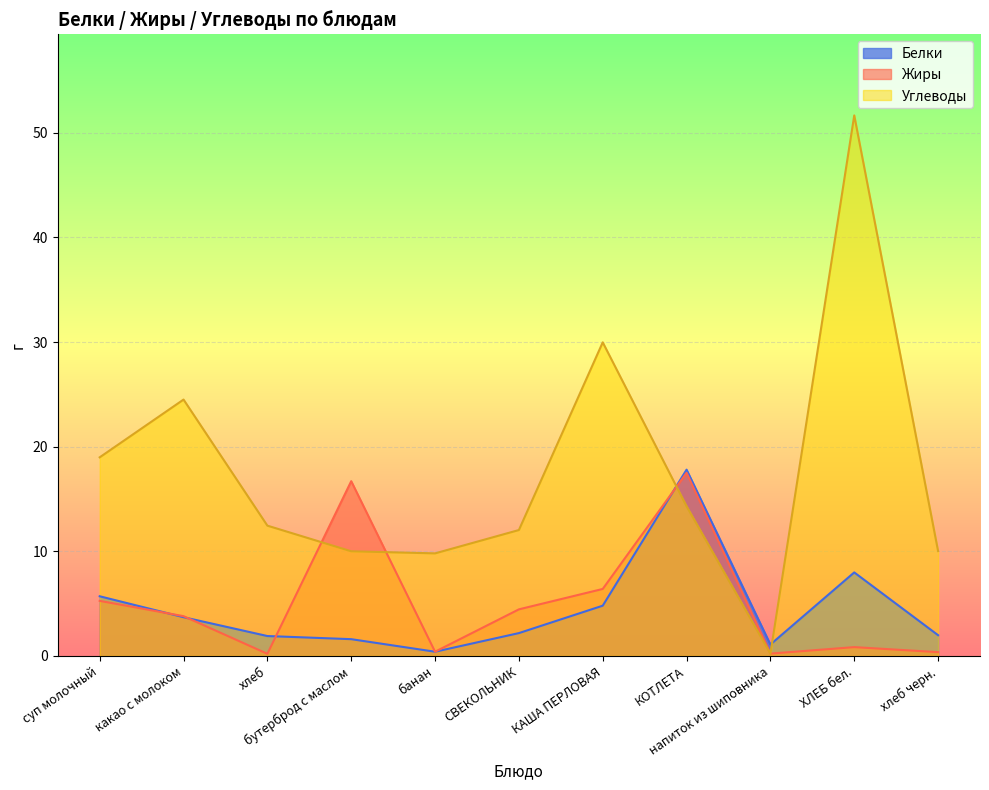

At how many categories does at least one series exceed 20?

3